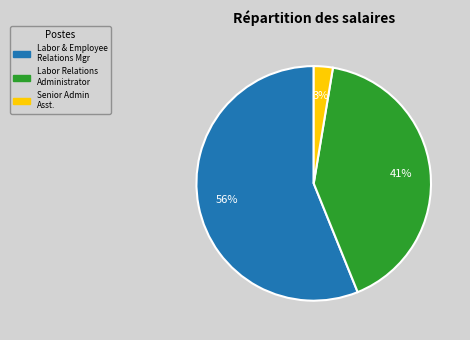

Is it true that Labor & Employee Relations Mgr is 56% of the pie?

True